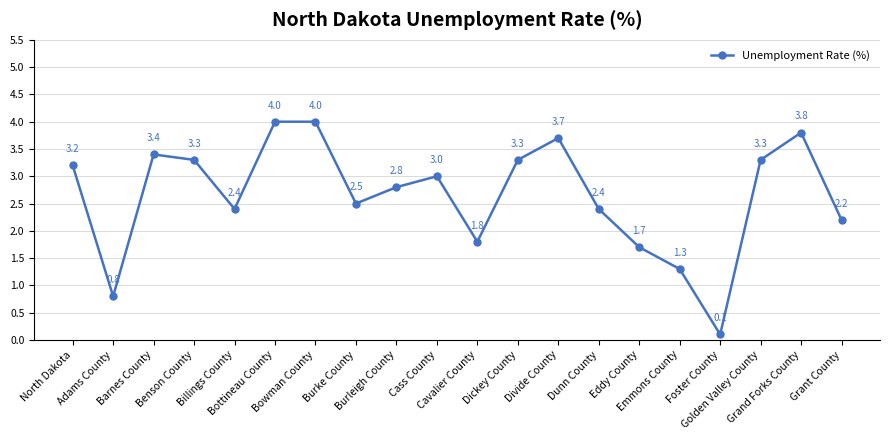

How many values are below 3?

10